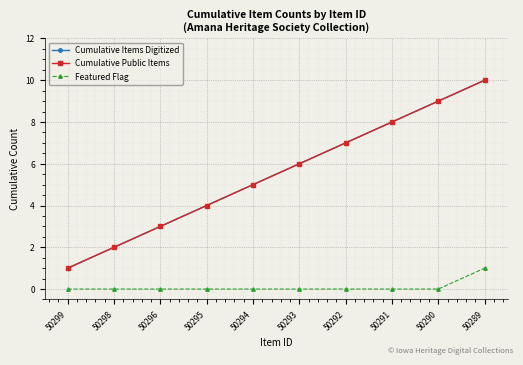

Rank the categories by Cumulative Items Digitized value from highest to lowest.

50289, 50290, 50291, 50292, 50293, 50294, 50295, 50296, 50298, 50299